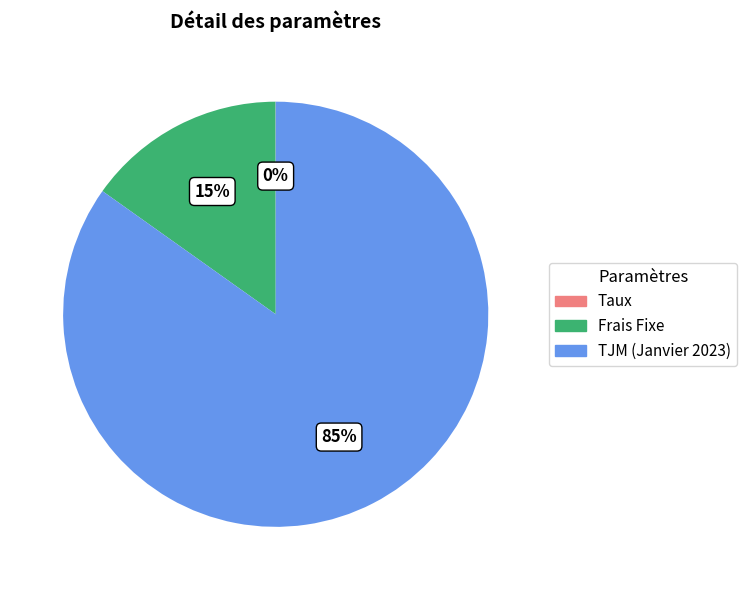

Is it true that TJM (Janvier 2023) is 85% of the pie?

True